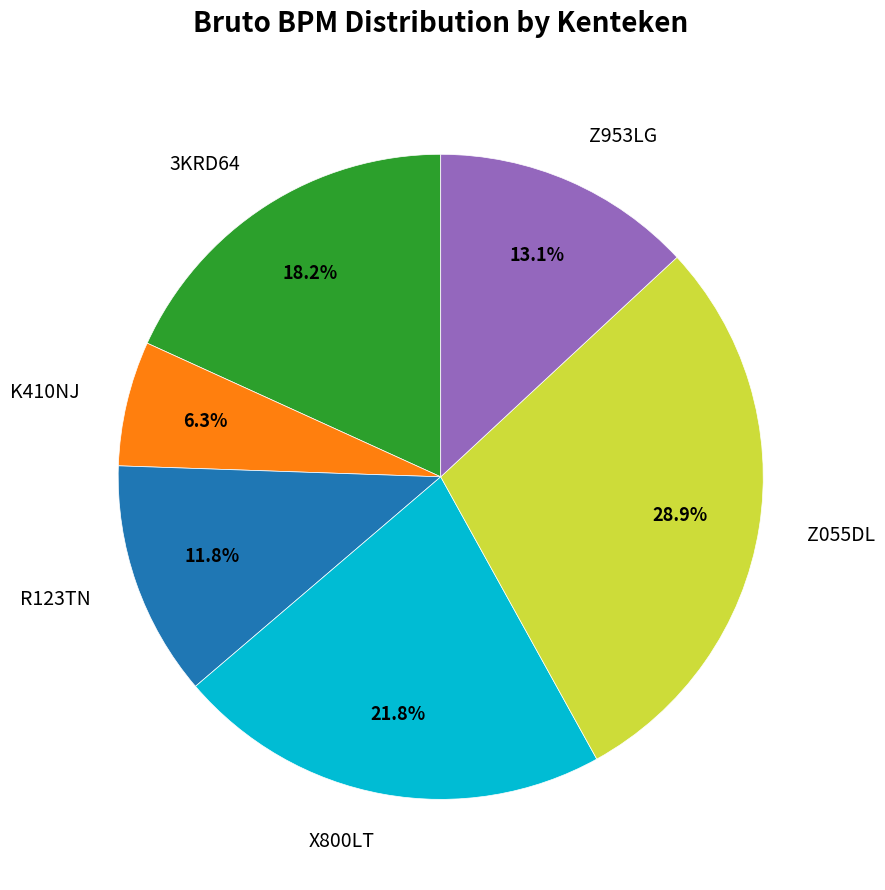

Is Z055DL the majority of the pie?

No